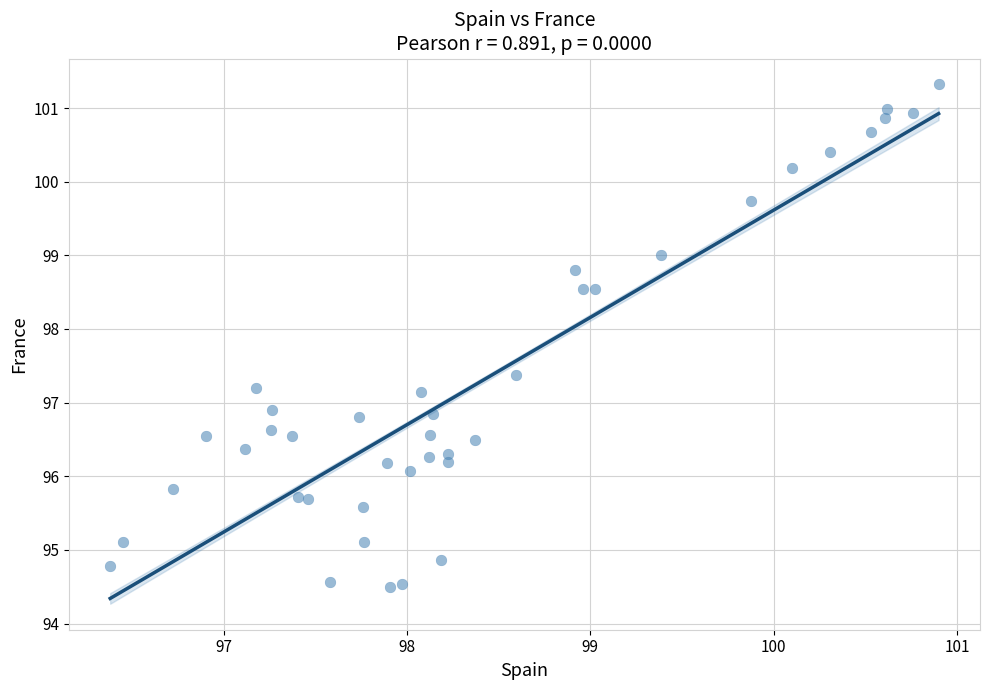

What is the range of X values (max minus min)?

4.5